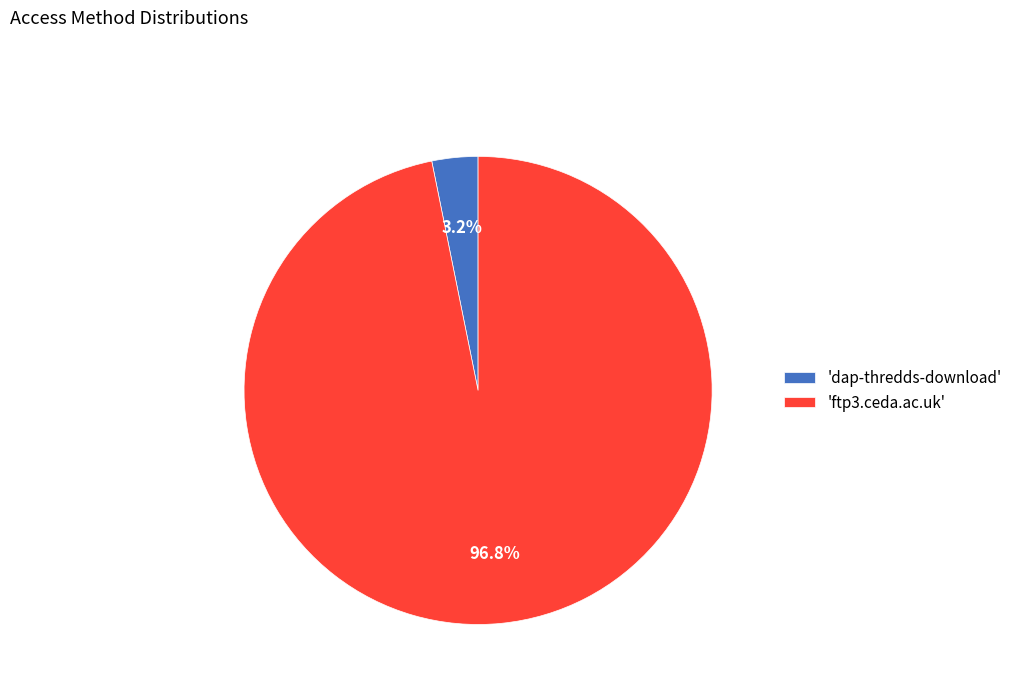

What is the smallest slice in the pie chart?

'dap-thredds-download'